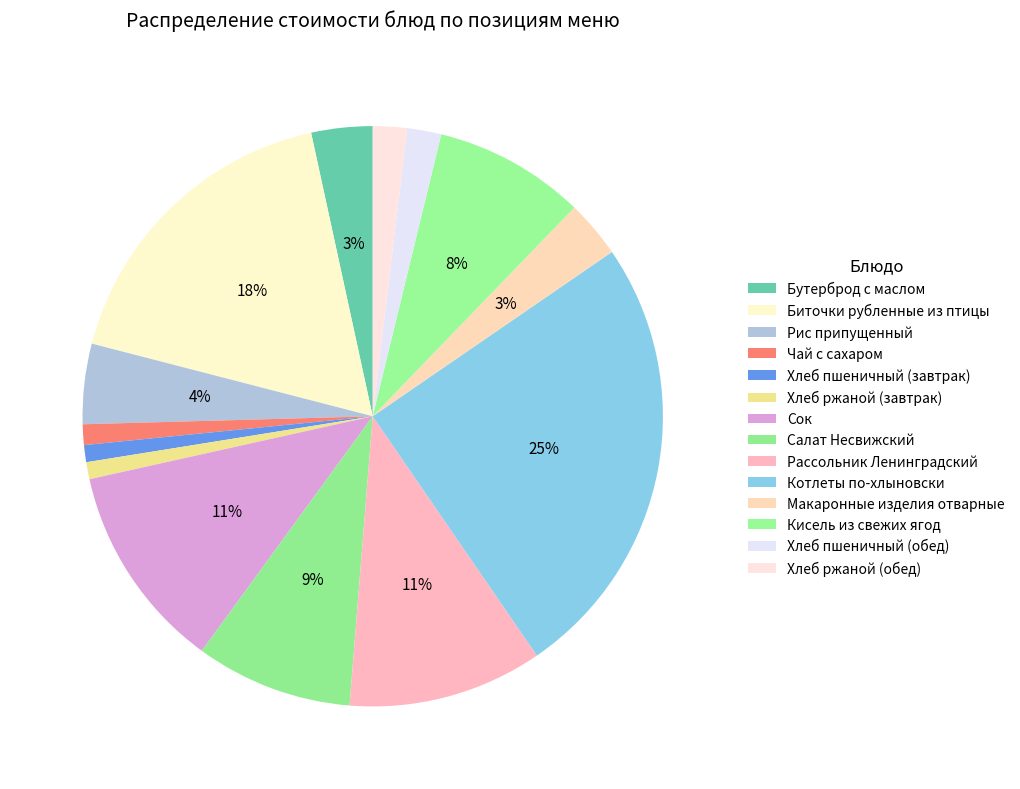

Count the number of slices in the pie.

14